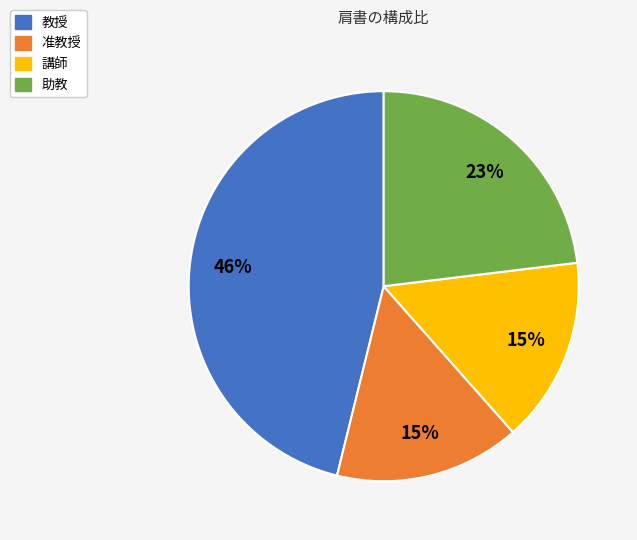

Which slice is the largest?

教授